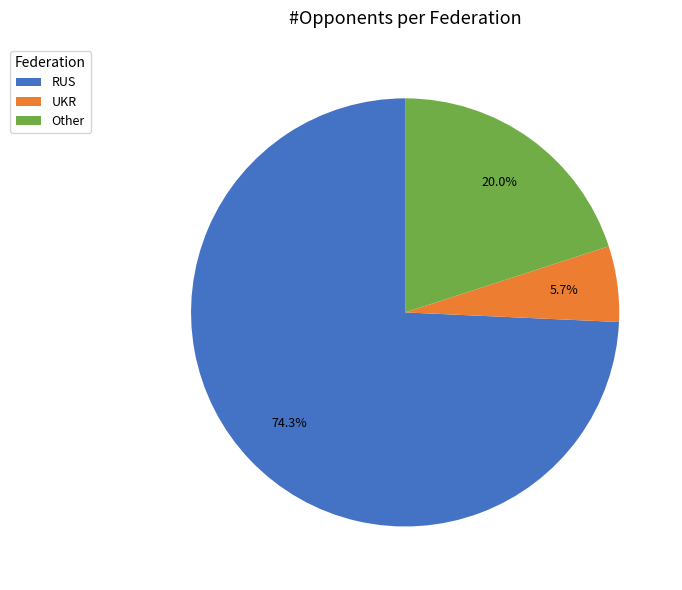

What percentage is the RUS slice, to the nearest percent?

74%